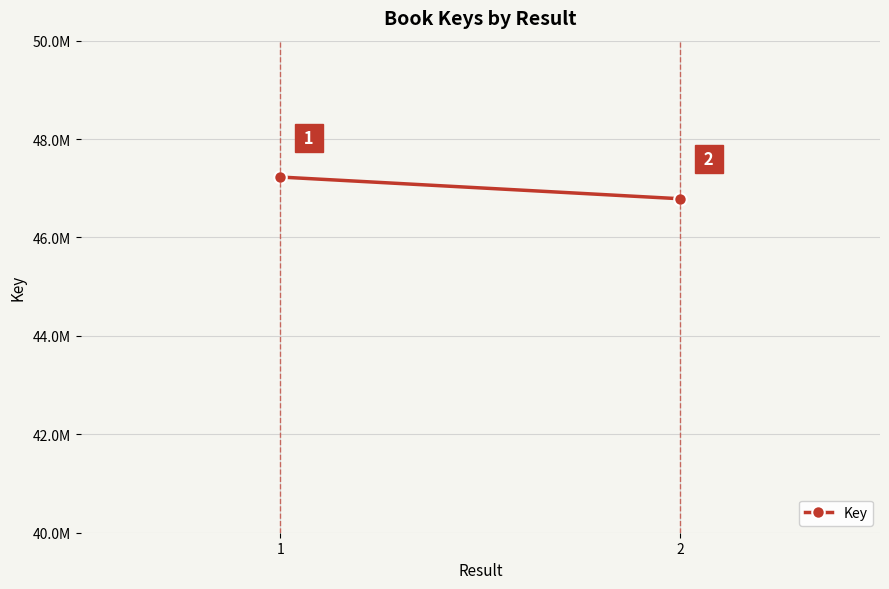

The value at 1 is 47228397. True or false?

True